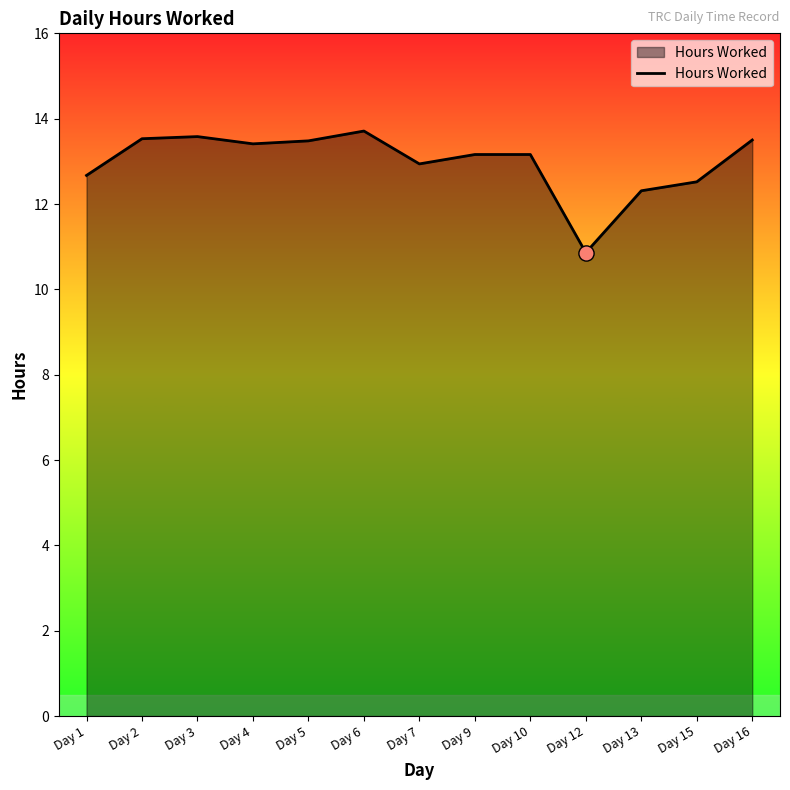

What is the change in value from Day 2 to Day 13?

-1.2